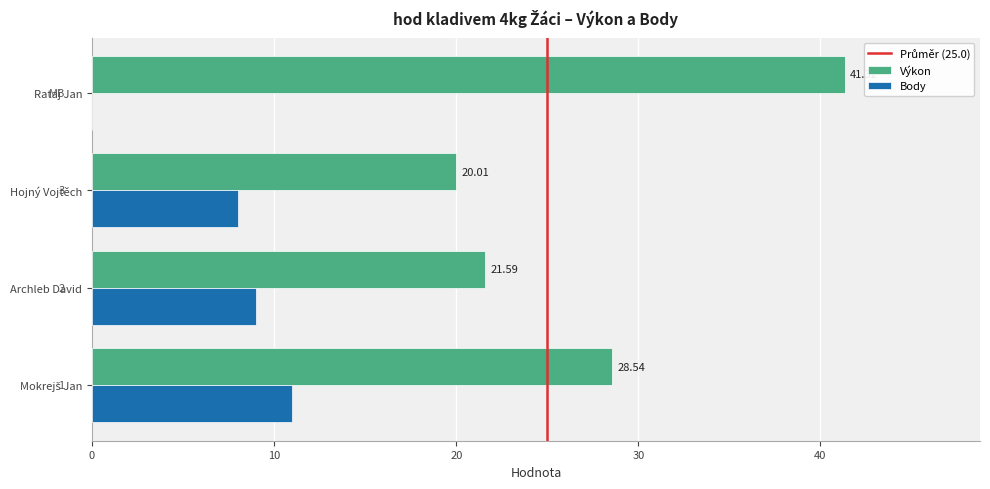

What is the sum of the Výkon values at Hojný Vojtěch and Archleb David?

41.6